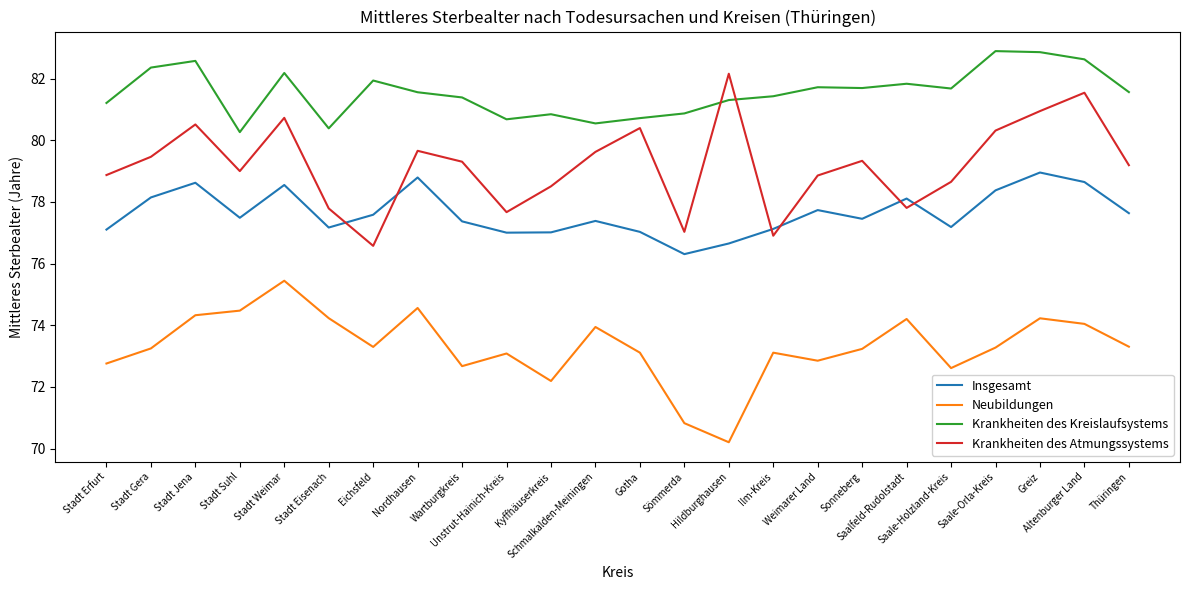

How many interior local peaks does the Krankheiten des Atmungssystems series have?

7